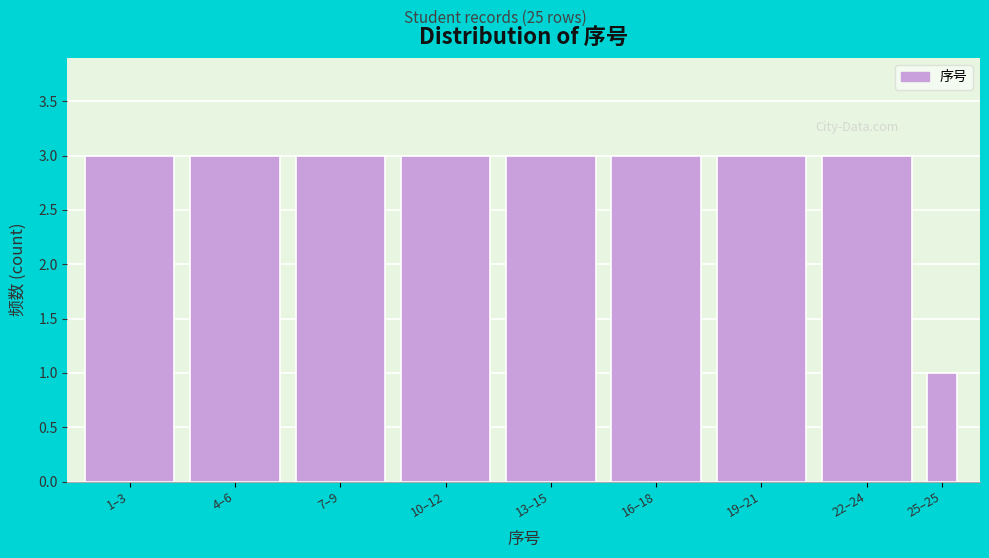

Reading right to left, extract all data points from this chart.

1	3	3	3	3	3	3	3	3